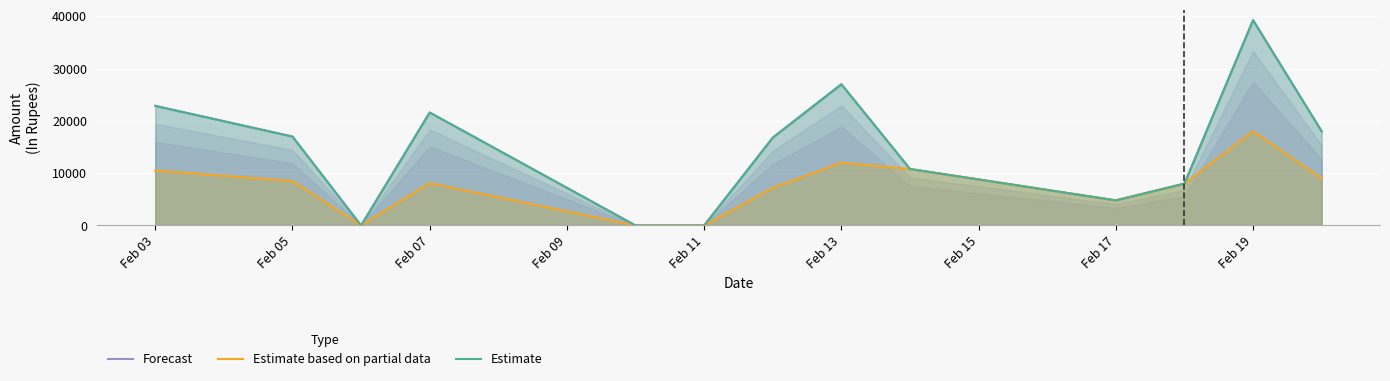

The value of Forecast at Feb 11 is 0. True or false?

True